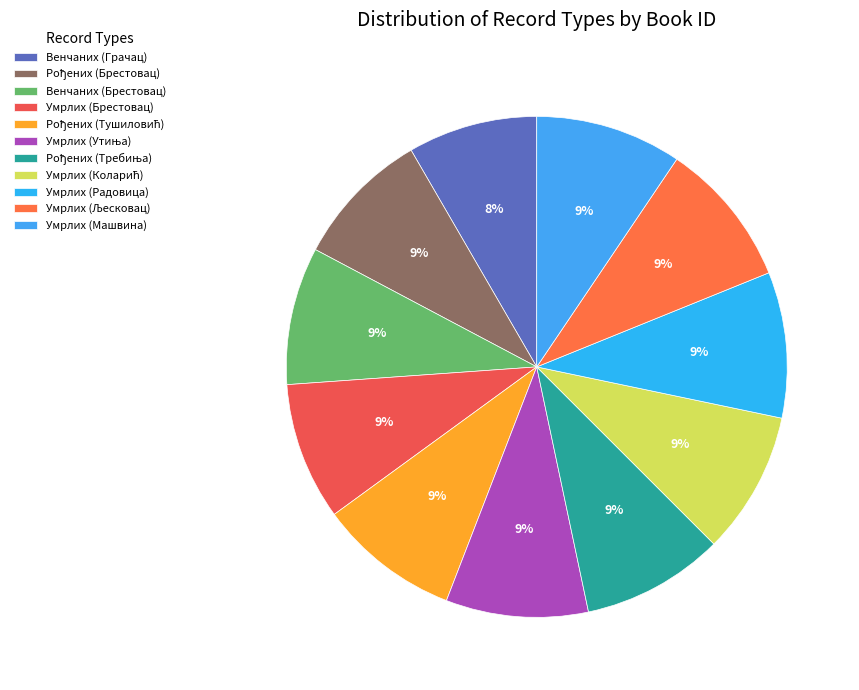

Does any single category account for the majority?

No